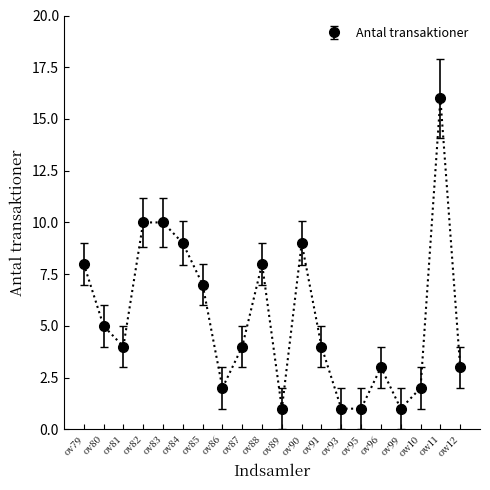

Reading left to right, transcribe all the data shown in this chart.

ov79=8	ov80=5	ov81=4	ov82=10	ov83=10	ov84=9	ov85=7	ov86=2	ov87=4	ov88=8	ov89=1	ov90=9	ov91=4	ov93=1	ov95=1	ov96=3	ov99=1	ow10=2	ow11=16	ow12=3